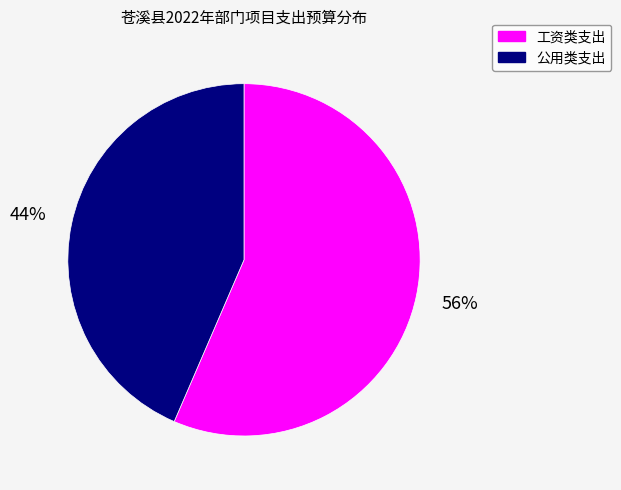

Does any single category account for the majority?

Yes